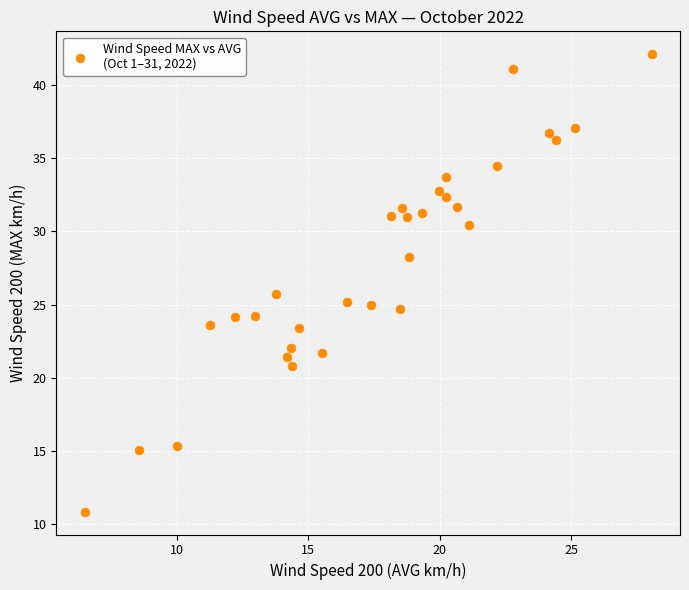

What is the range of X values (max minus min)?

21.6